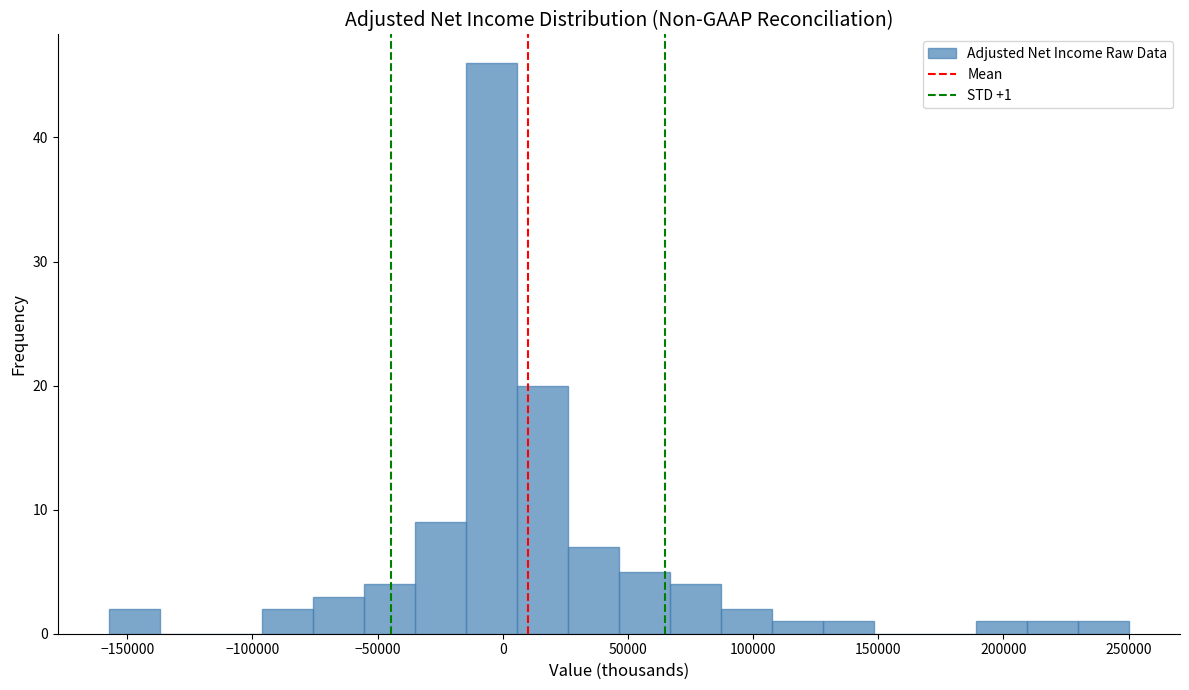

Which range on the x-axis has the tallest bar?

-15000 to 5000